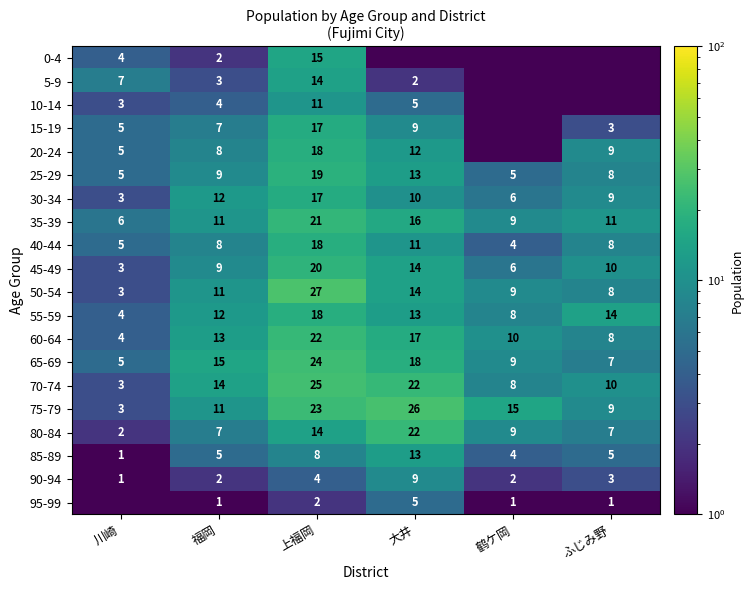

Where is 65-69 nearest to the value 14?

福岡